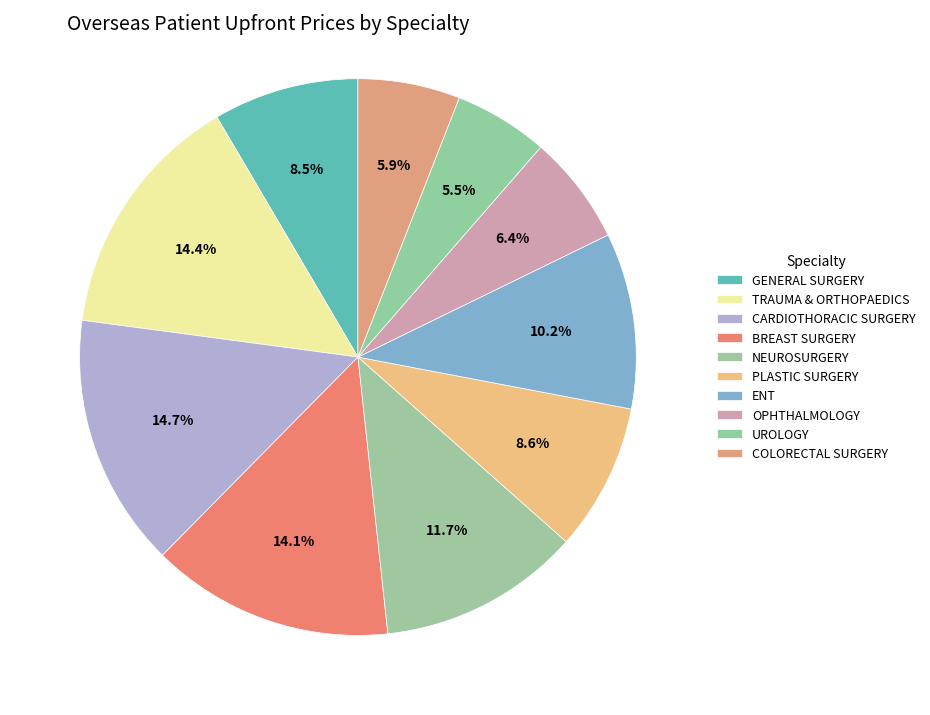

Count the number of slices in the pie.

10